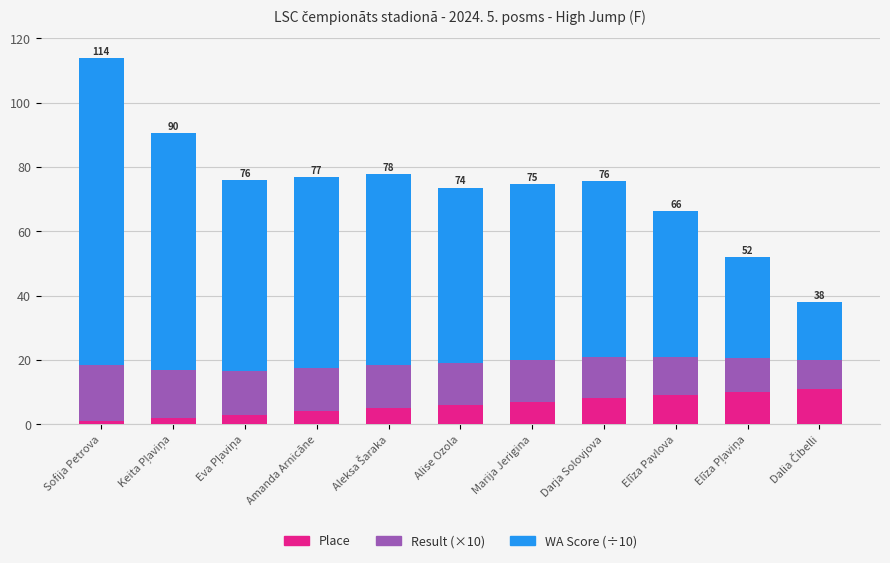

True or false: Place has a value of 9.0 at Elīza Pavlova.

True